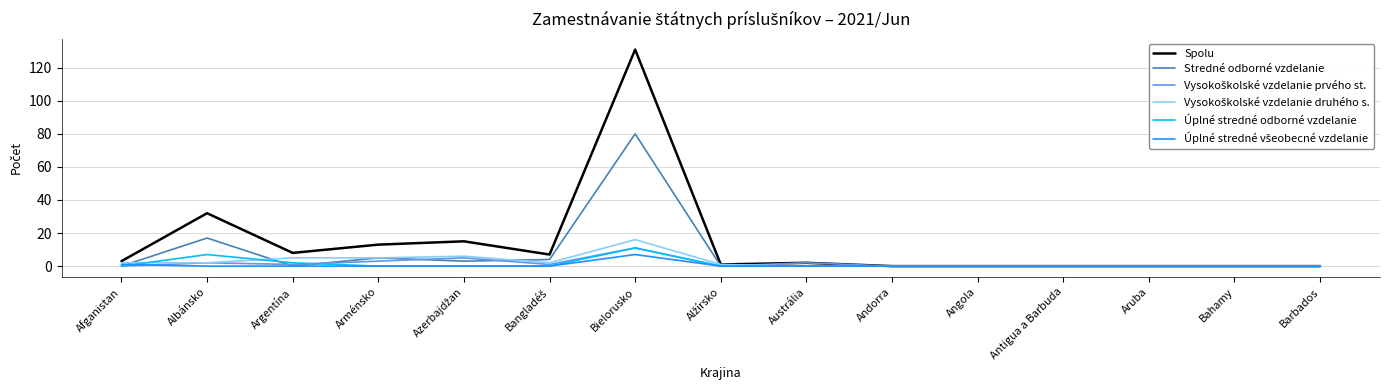

Which category has the highest value across all series?

Bielorusko